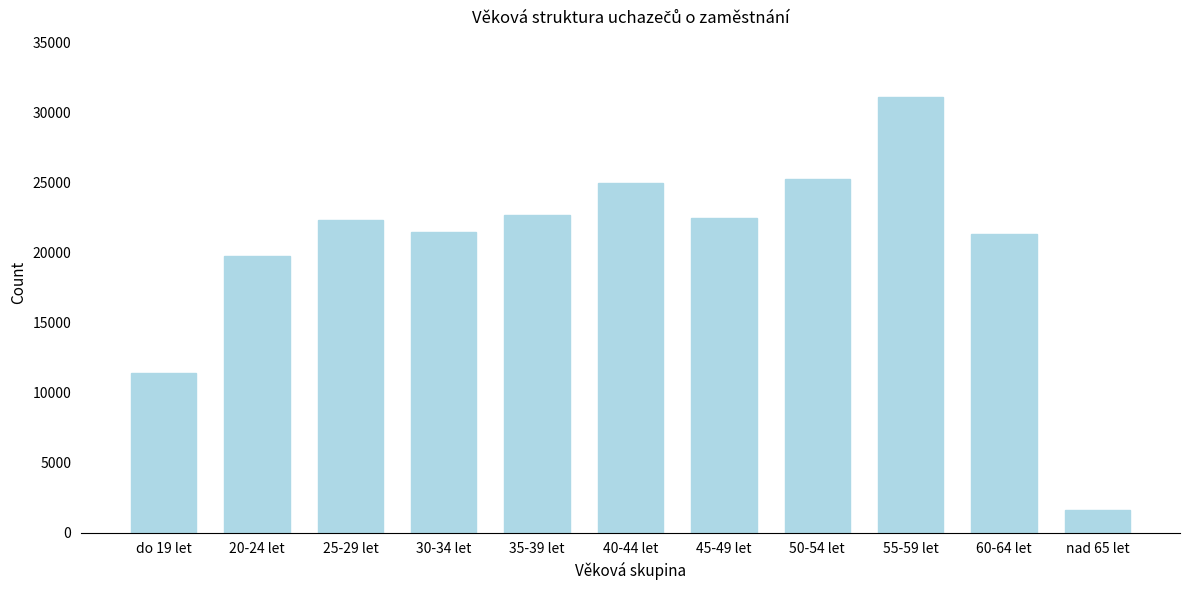

At which label is the value closest to 16374?

20-24 let